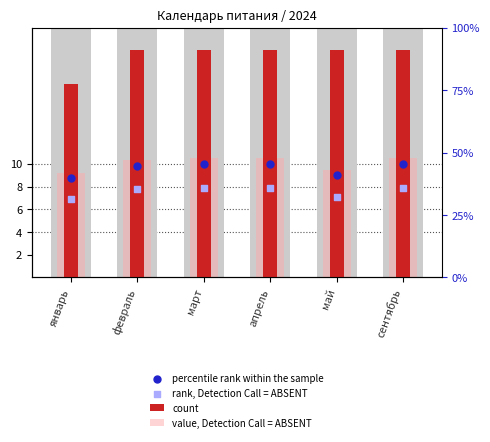

What is the total value across all series at апрель?

48.5